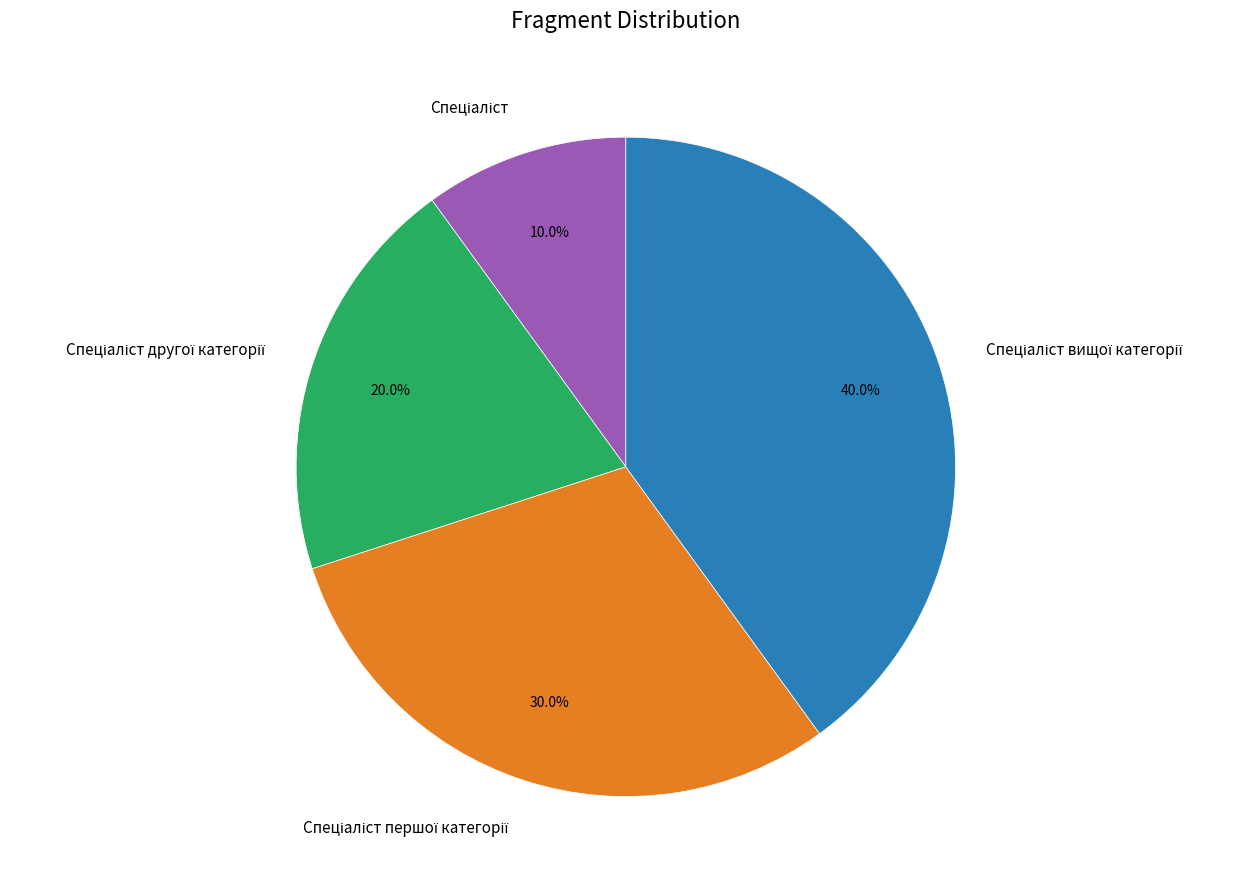

Does any single category account for the majority?

No